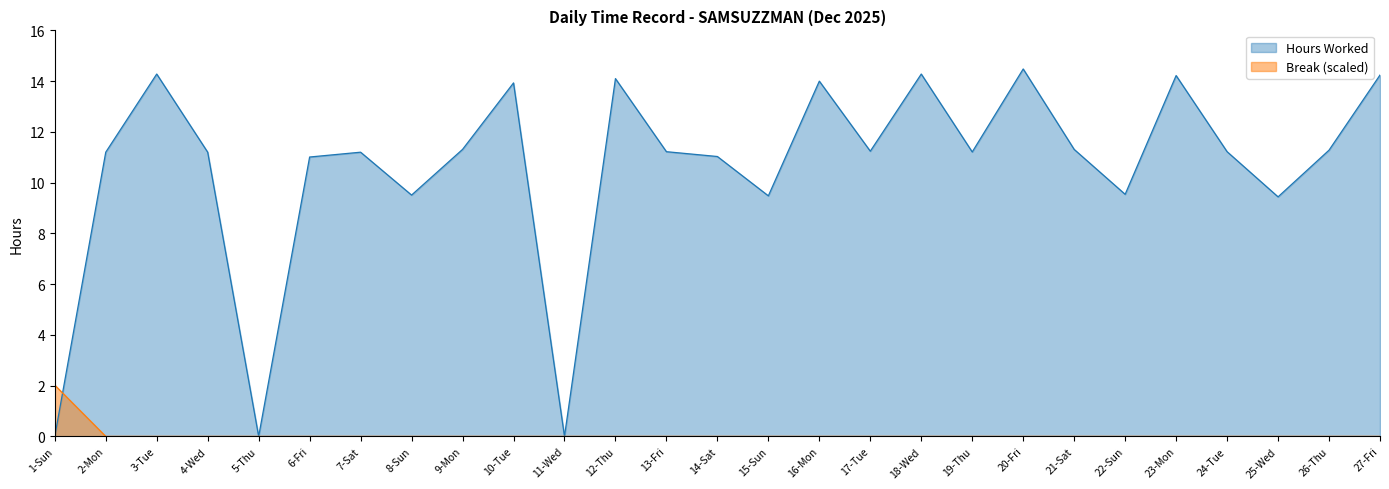

List the labels in order of Break Total value, smallest first.

2-Mon, 3-Tue, 4-Wed, 5-Thu, 6-Fri, 7-Sat, 8-Sun, 9-Mon, 10-Tue, 11-Wed, 12-Thu, 13-Fri, 14-Sat, 15-Sun, 16-Mon, 17-Tue, 18-Wed, 19-Thu, 20-Fri, 21-Sat, 22-Sun, 23-Mon, 24-Tue, 25-Wed, 26-Thu, 27-Fri, 1-Sun